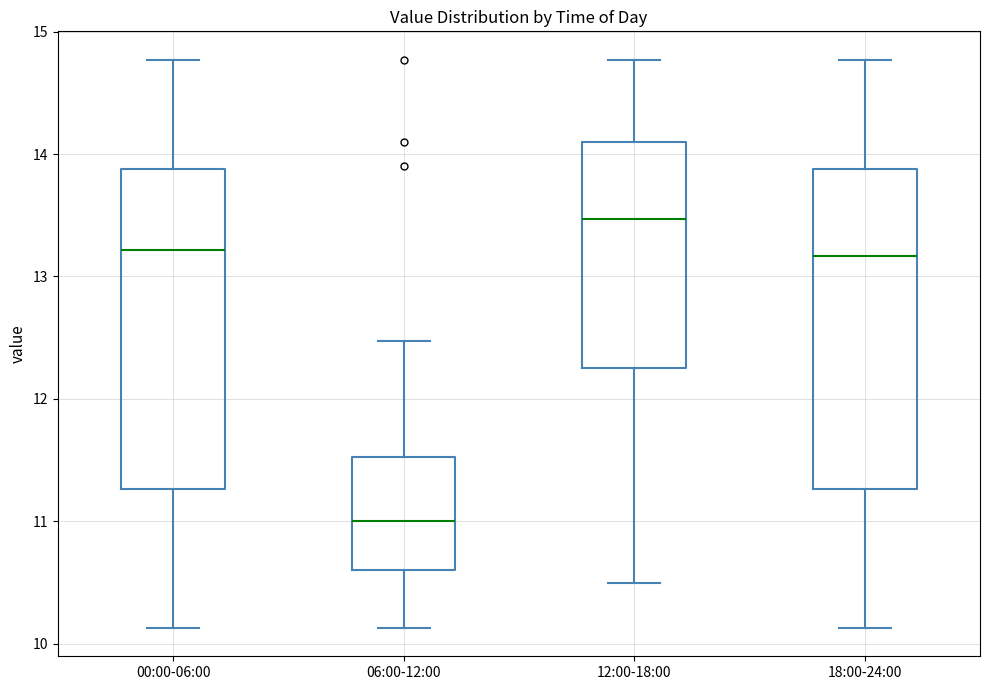

Reading left to right, read every box against the y-axis: the position of its median line, the range the box covers, and the ends of its whiskers. The values are not printed on the chart, so give them approximately, as read against the axis.

00:00-06:00: median 13.2, box 11.3 to 13.9, whiskers 10.1 to 14.8
06:00-12:00: median 11.0, box 10.6 to 11.5, whiskers 10.1 to 12.5
12:00-18:00: median 13.5, box 12.3 to 14.1, whiskers 10.5 to 14.8
18:00-24:00: median 13.2, box 11.3 to 13.9, whiskers 10.1 to 14.8